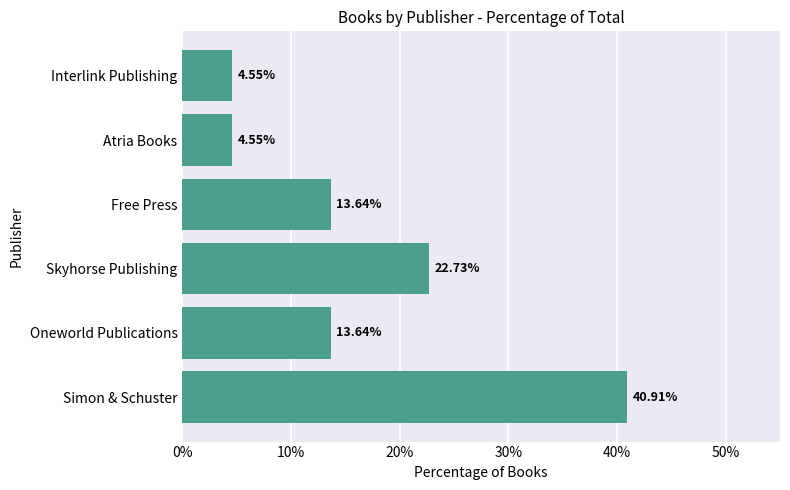

At which label is the value closest to 22?

Skyhorse Publishing